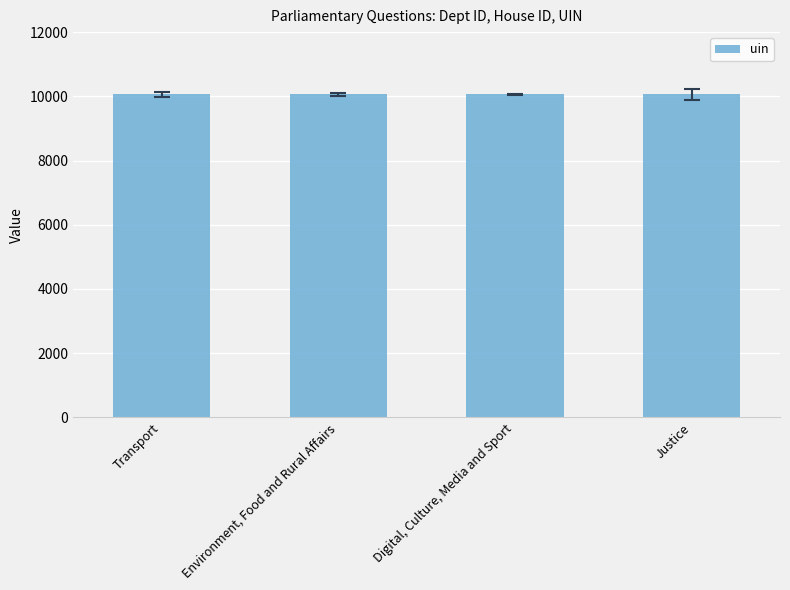

Reading left to right, extract all data points from this chart.

answering dept id: 27	13	10	54
house id: 1	1	1	1
uin: 10057	10057	10057	10057